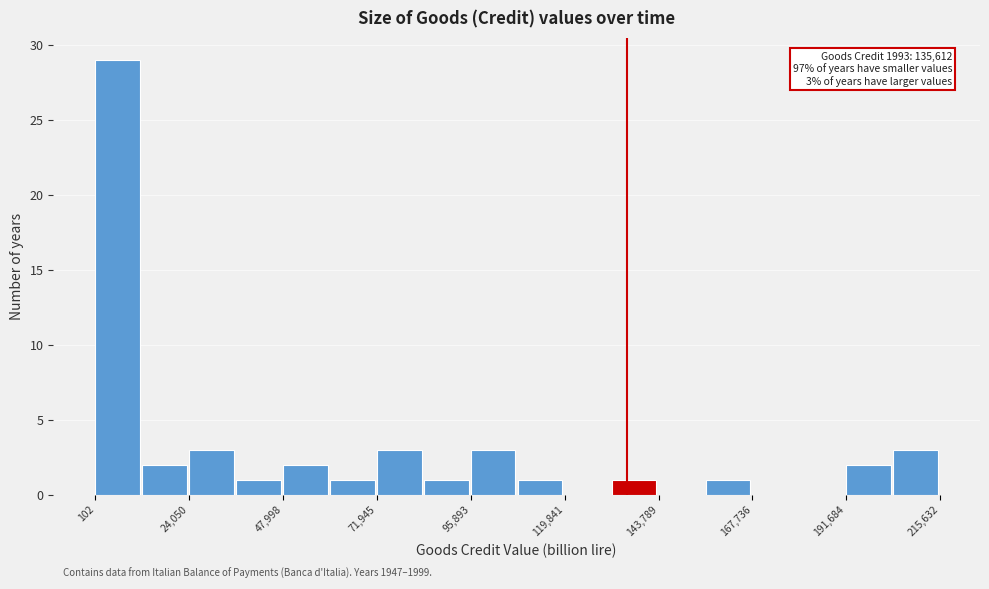

Around what value on the x-axis is the tallest bar? Give the approximate position of its centre, as read against the axis.

5000